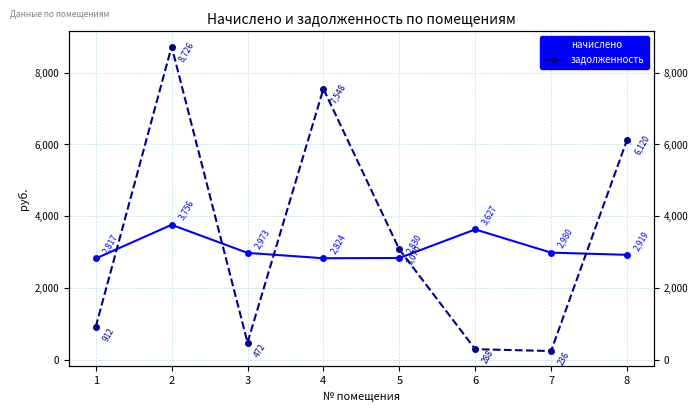

How many intersections are there between задолженность and начислено?

5